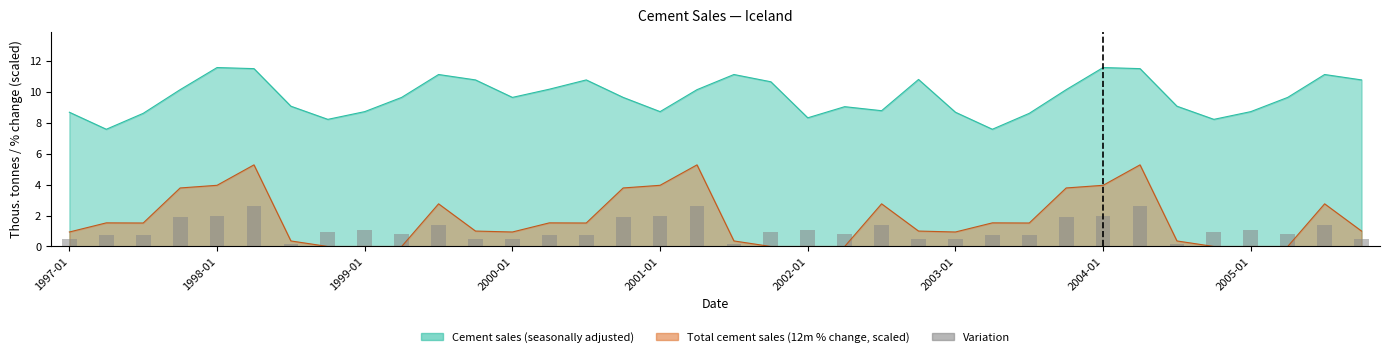

True or false: the data shows 0.5 at 2003-01.

True